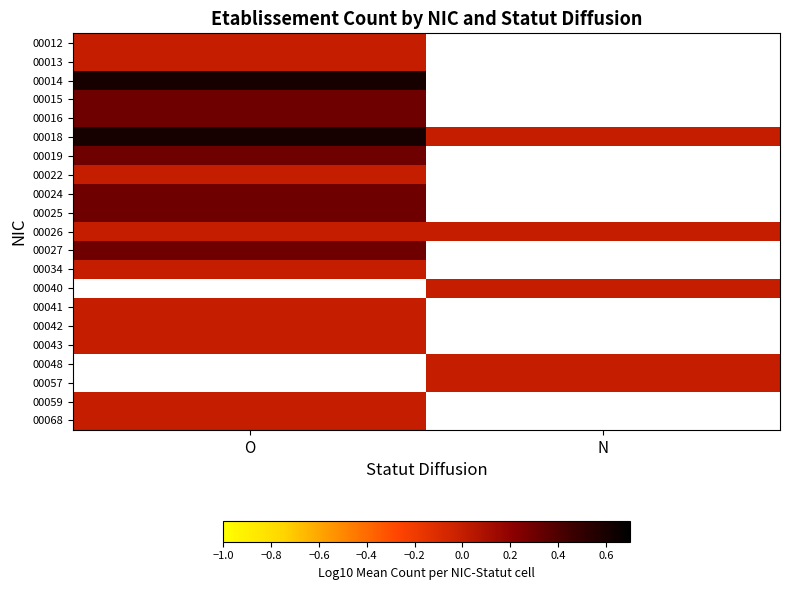

What is the minimum value for 00016?

0.3